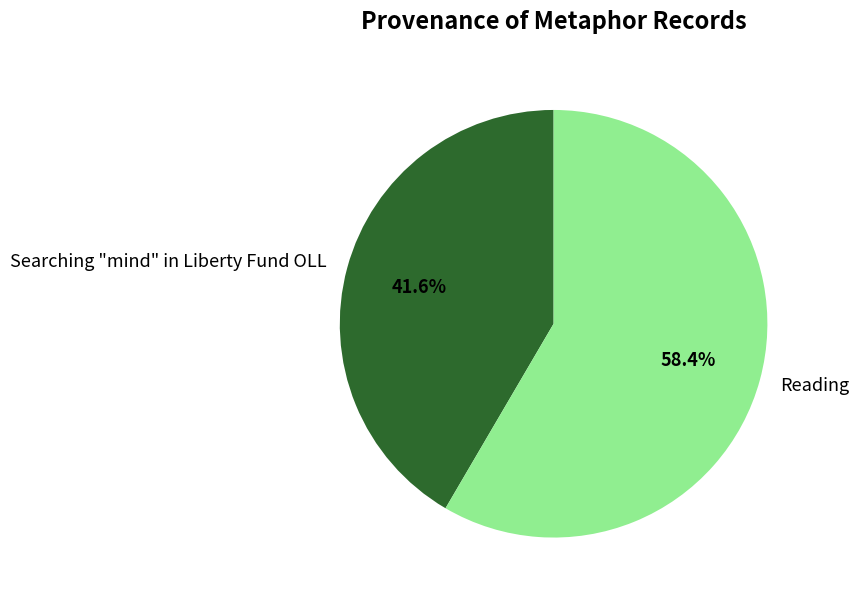

Count the number of slices in the pie.

2